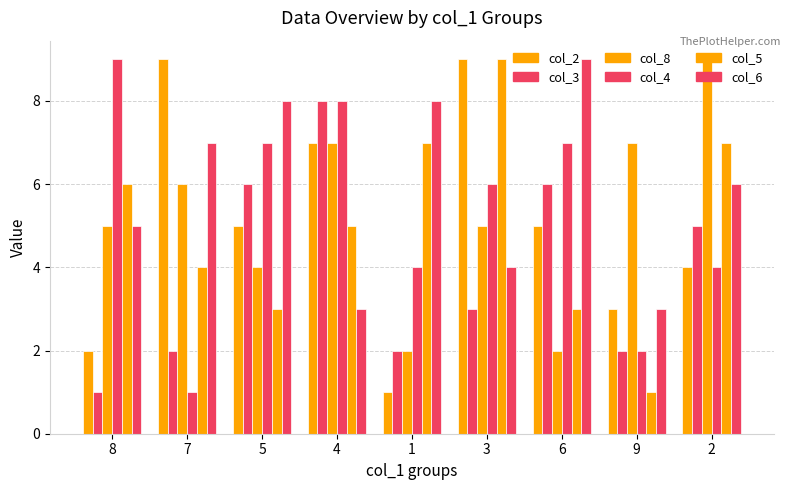

How many distinct data groups are displayed?

6